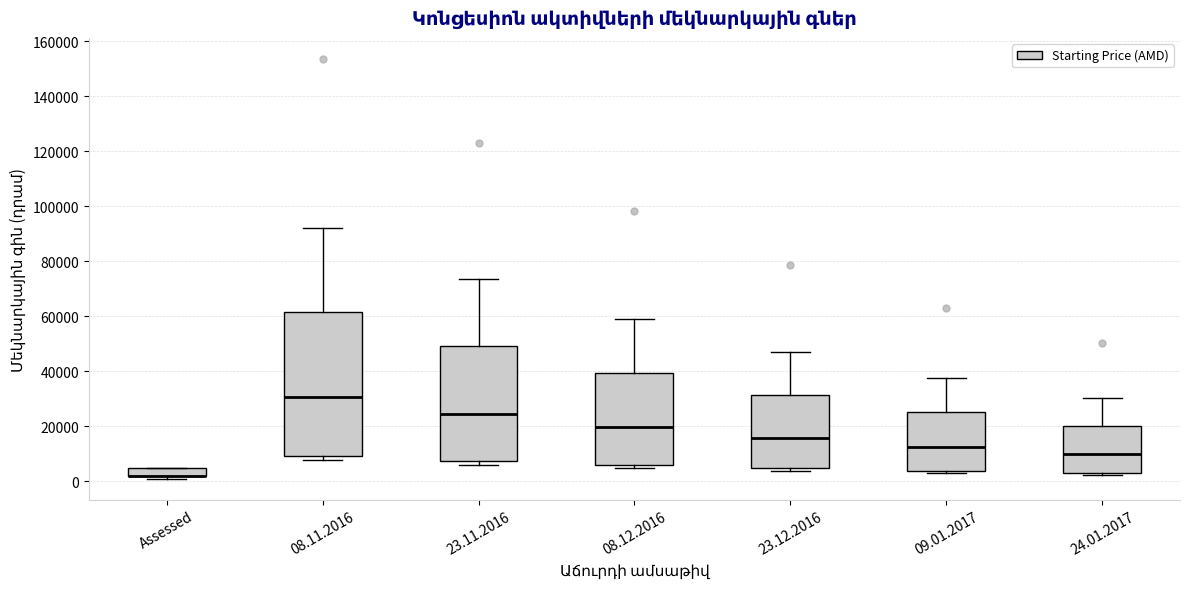

Reading left to right, transcribe this box plot: for each box, give where its median line is, the range the box spans, and where its two whiskers end, as read against the y-axis. The values are not printed on the chart, so give them approximately, as read against the axis.

Assessed: median 2000 (drawn on the box's lower edge), box 2000 to 6000, whiskers 2000 (just below the box's lower edge) to 6000
08.11.2016: median 30000, box 10000 to 62000, whiskers 8000 to 92000
23.11.2016: median 24000, box 8000 to 50000, whiskers 6000 to 74000
08.12.2016: median 20000, box 6000 to 40000, whiskers 4000 to 58000
23.12.2016: median 16000, box 4000 to 32000, whiskers 4000 (just below the box's lower edge) to 48000
09.01.2017: median 12000, box 4000 to 26000, whiskers 4000 (just below the box's lower edge) to 38000
24.01.2017: median 10000, box 4000 to 20000, whiskers 2000 to 30000